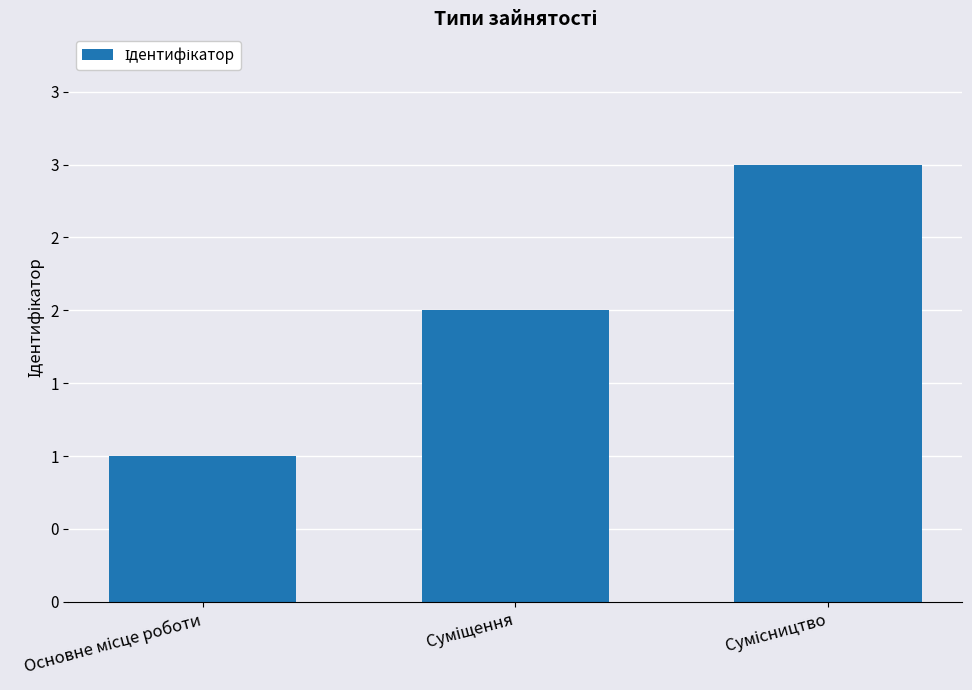

Rank the categories by value from highest to lowest.

Сумісництво, Суміщення, Основне місце роботи